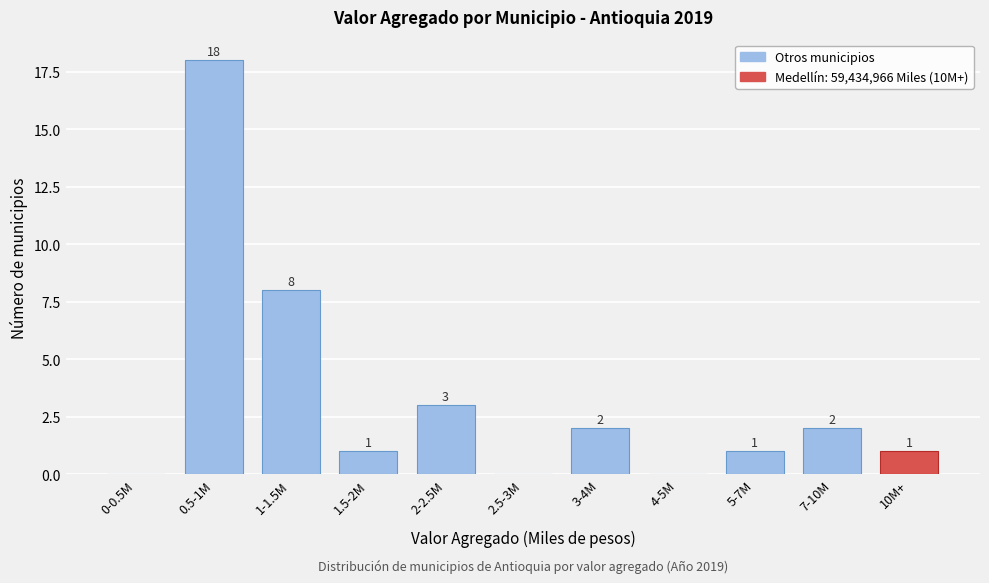

Reading right to left, extract all data points from this chart.

10M+=1	7-10M=2	5-7M=1	4-5M=0	3-4M=2	2.5-3M=0	2-2.5M=3	1.5-2M=1	1-1.5M=8	0.5-1M=18	0-0.5M=0